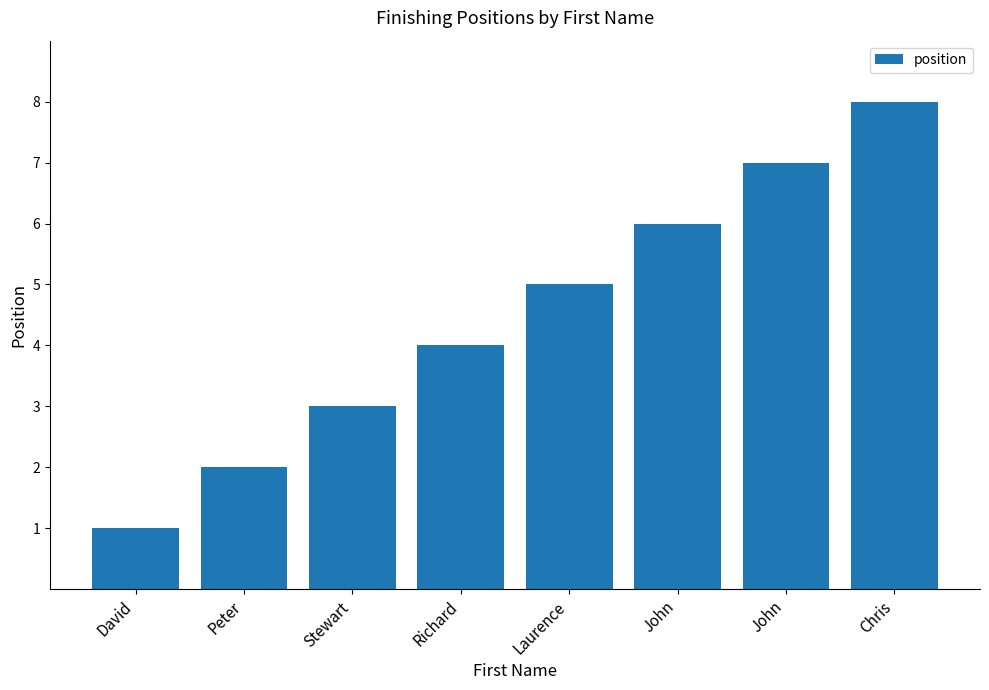

How many values are below 5?

4